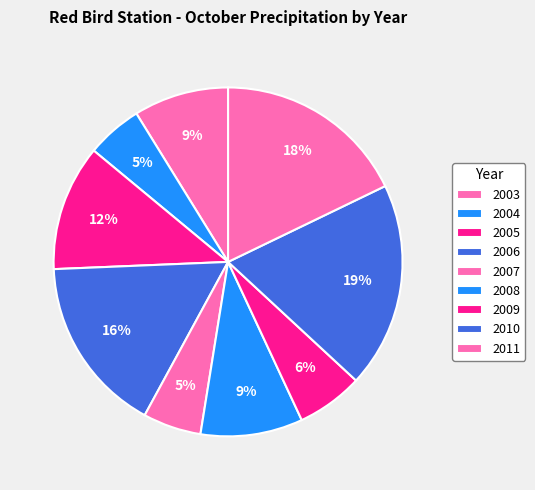

Does any single category account for the majority?

No